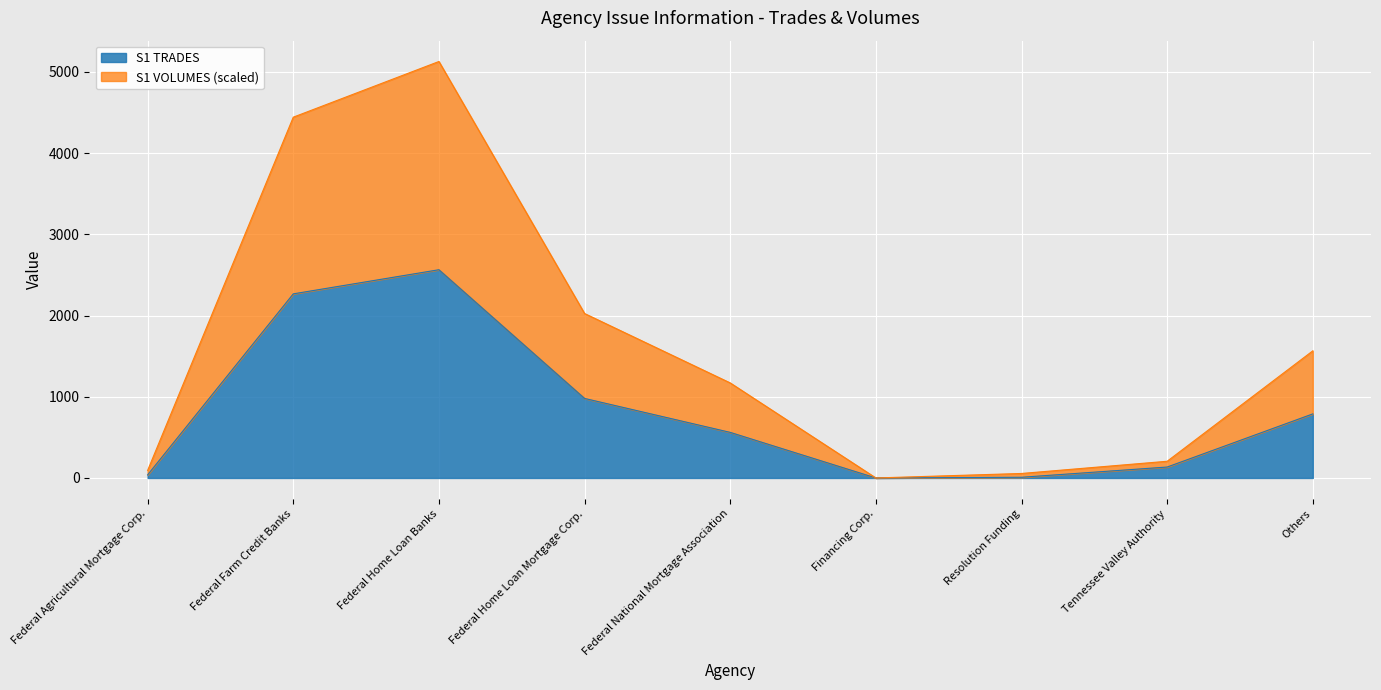

What is the total value across all series at Federal National Mortgage Association?

1170.5